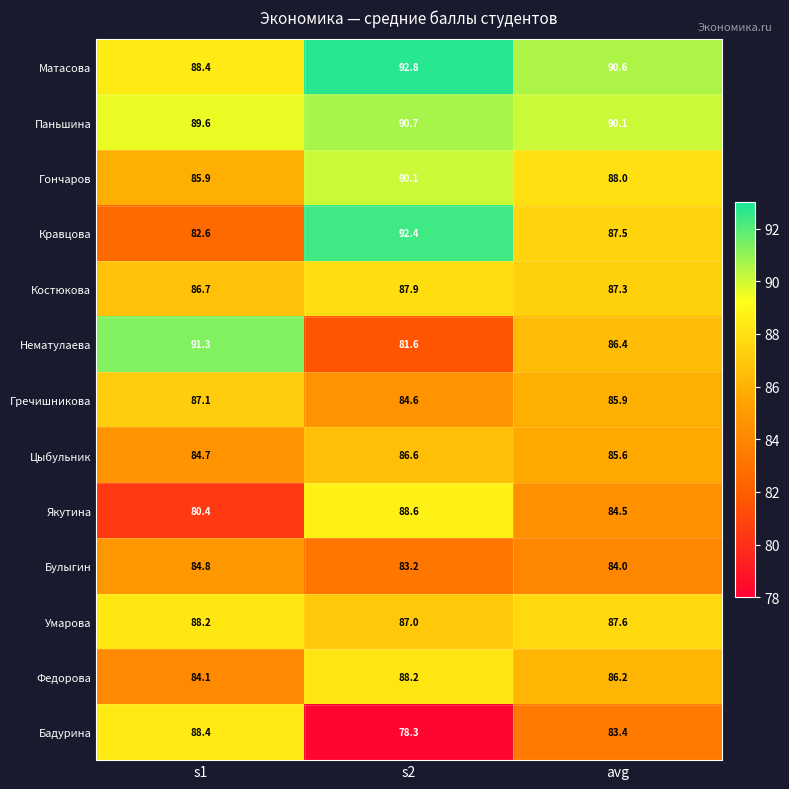

What is the sum of all Гречишникова values?

257.6